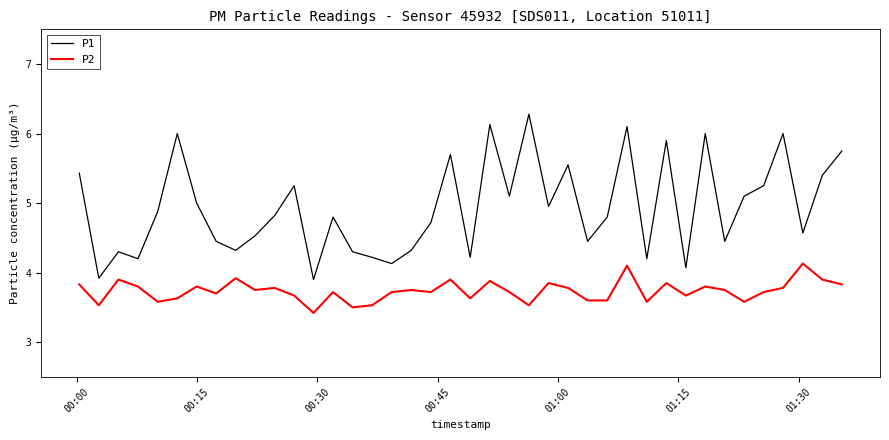

Which series has the largest total across all categories?

P1